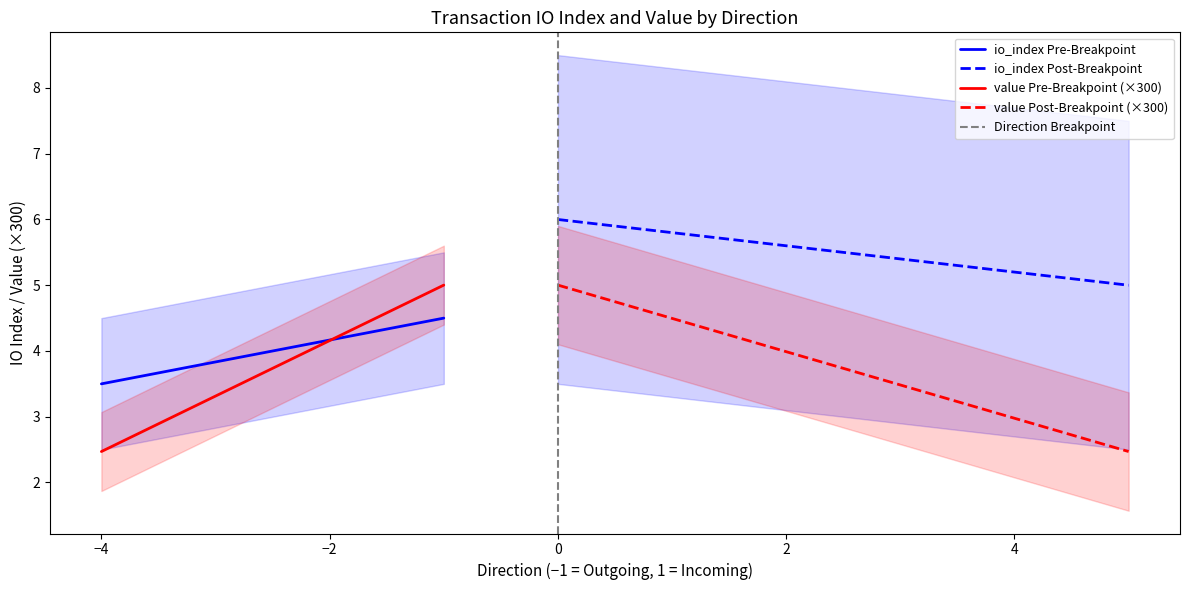

True or false: value Pre-Breakpoint (×300) has a value of 6.0 at −2.

False